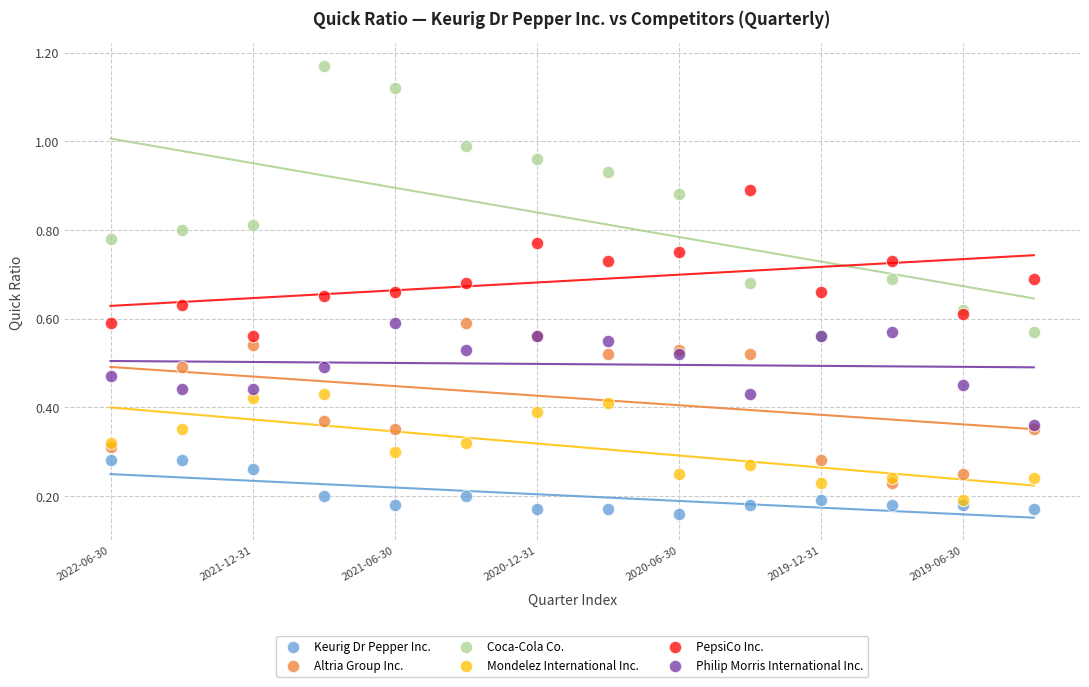

Which series reaches the maximum Y coordinate?

Coca-Cola Co.